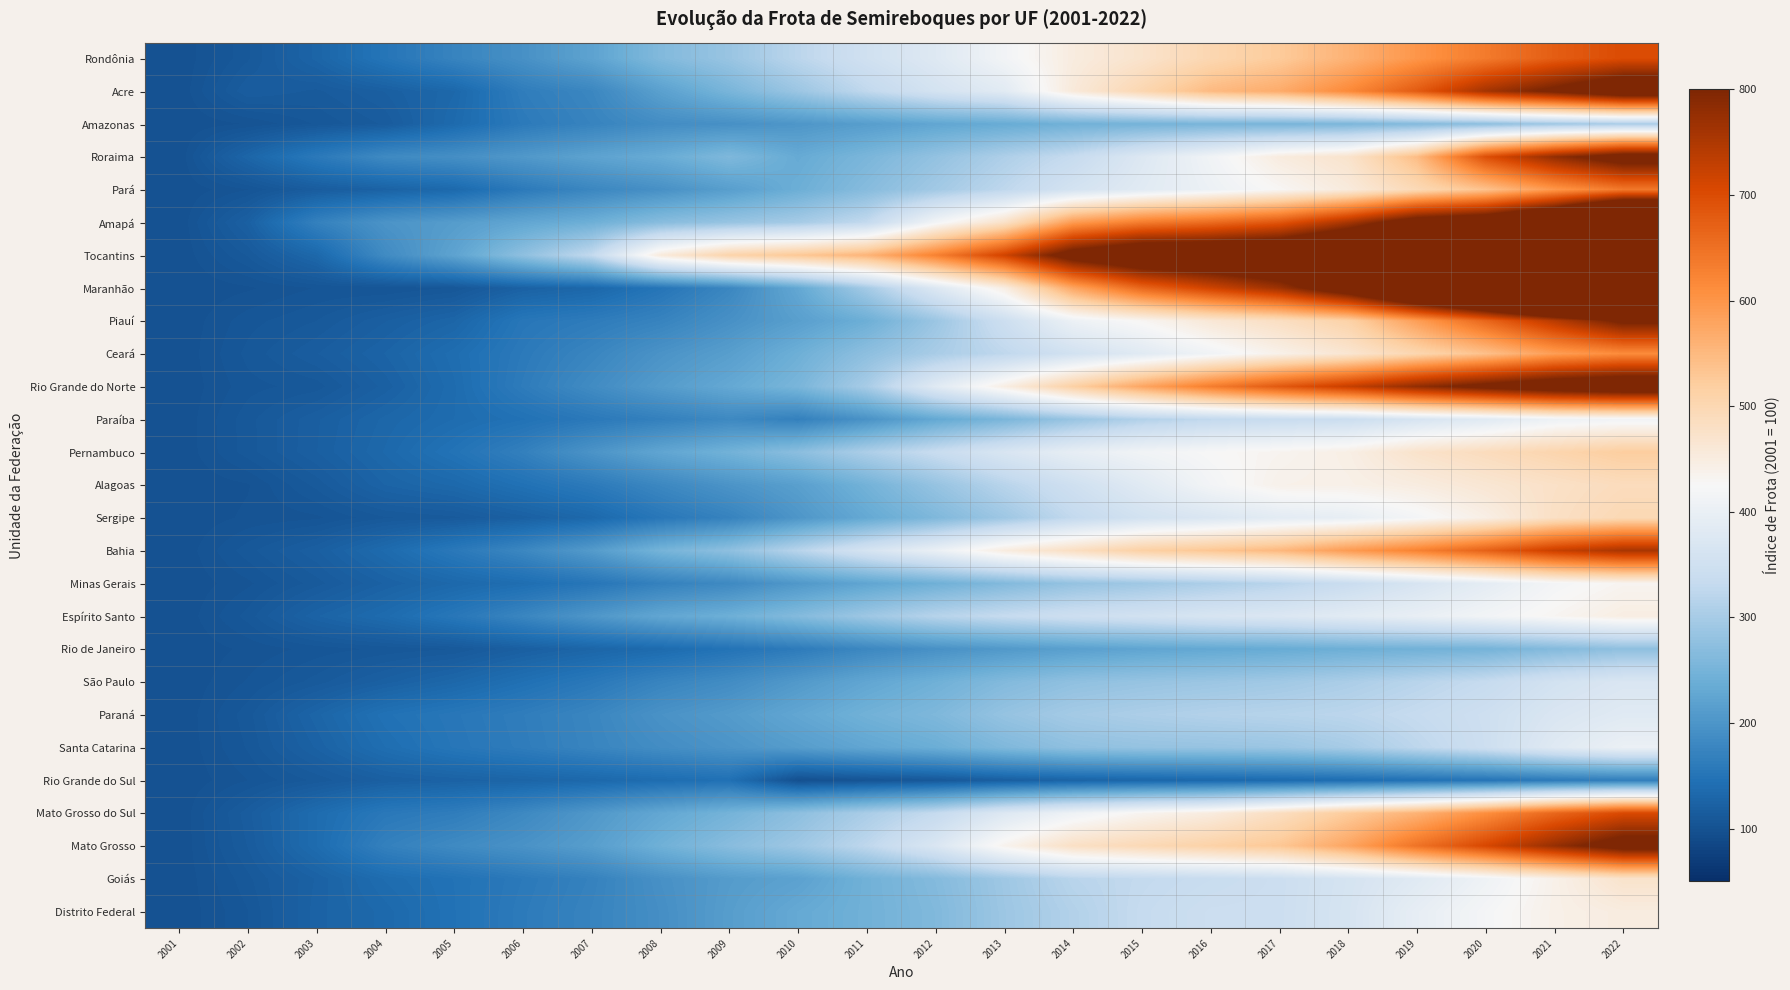

Rank the series at 2009 from lowest to highest value.

Rio Grande do Sul, Rio de Janeiro, Sergipe, Maranhão, Paraíba, Minas Gerais, São Paulo, Amazonas, Piauí, Santa Catarina, Alagoas, Paraná, Goiás, Distrito Federal, Ceará, Pará, Rio Grande do Norte, Espírito Santo, Pernambuco, Mato Grosso do Sul, Acre, Roraima, Mato Grosso, Bahia, Amapá, Rondônia, Tocantins